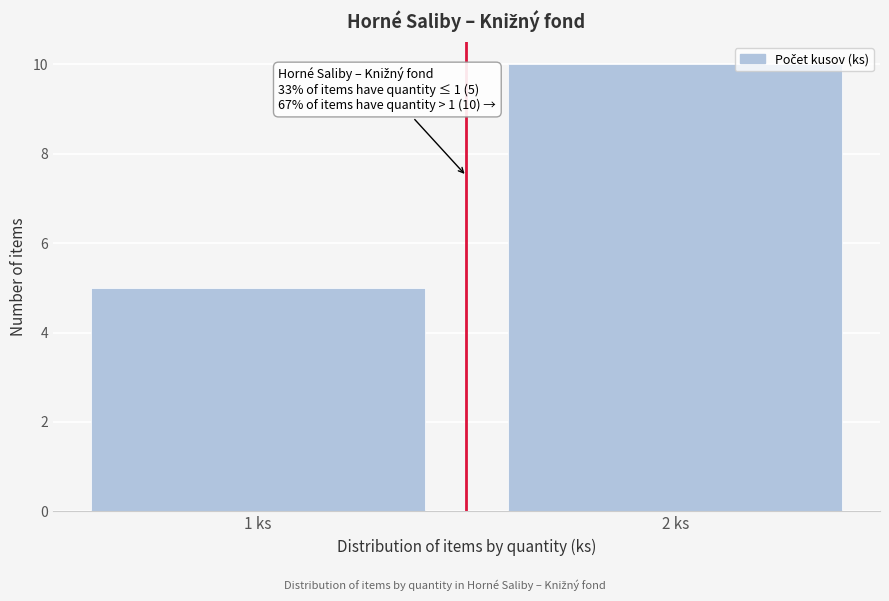

Reading left to right, what are all the values shown in this chart?

1 ks=5	2 ks=10